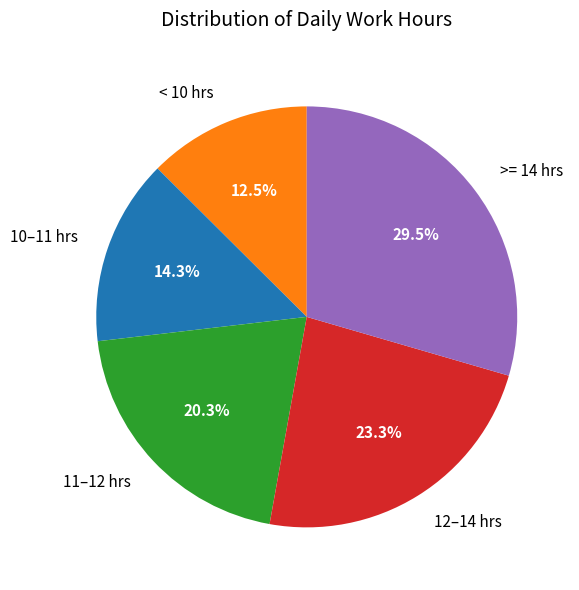

Between 12–14 hrs and 11–12 hrs, which is larger?

12–14 hrs